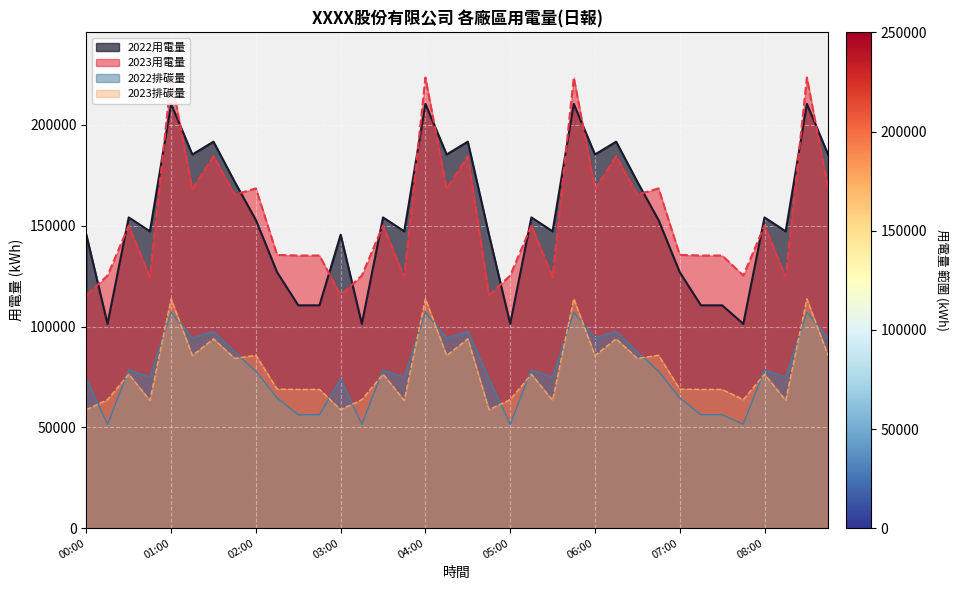

Which series changed the most between 03:15 and 08:45?

2022用電量